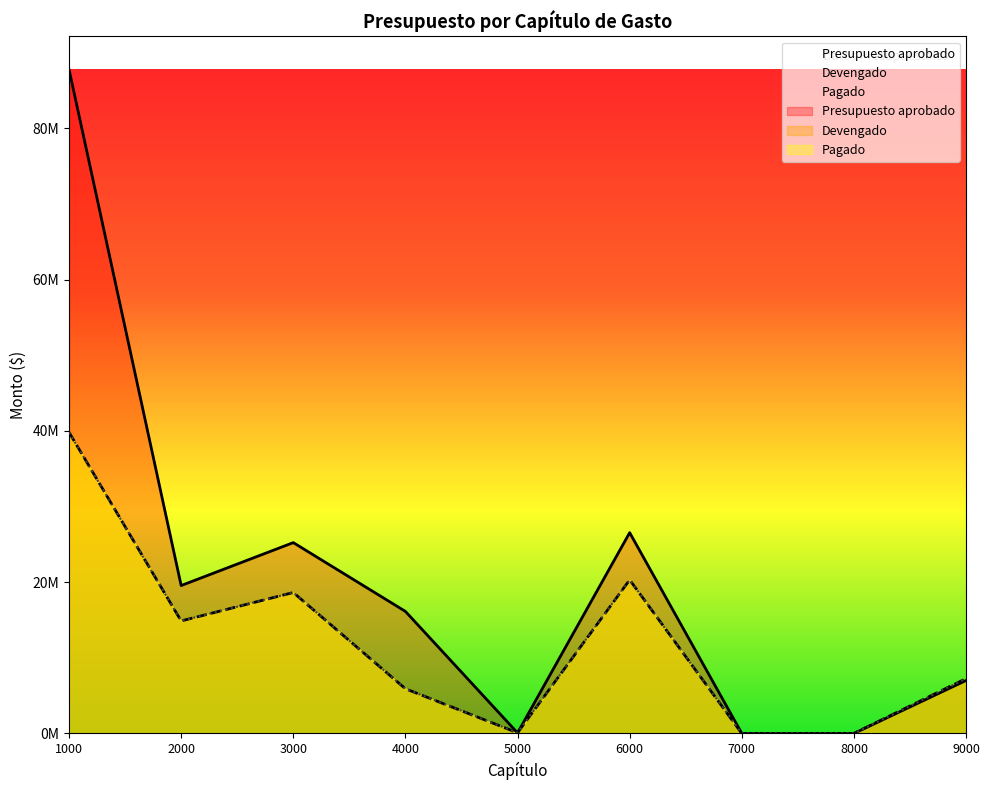

Which series has the largest total across all categories?

Presupuesto aprobado